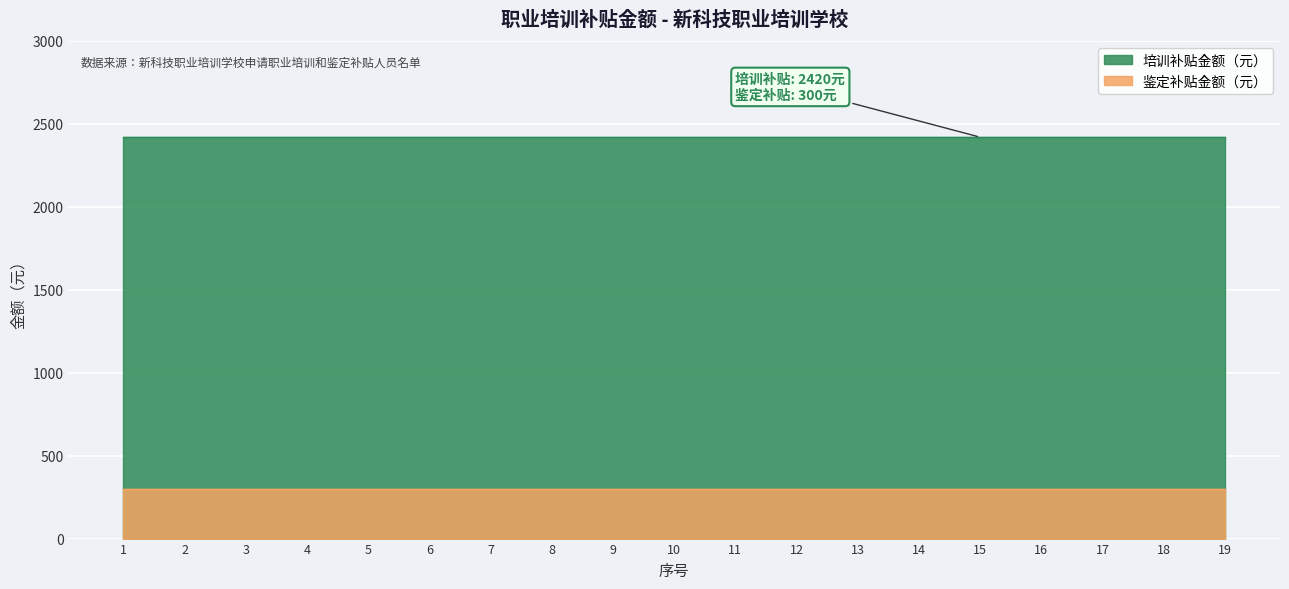

What is the approximate value of 鉴定补贴金额（元） at 18?

300